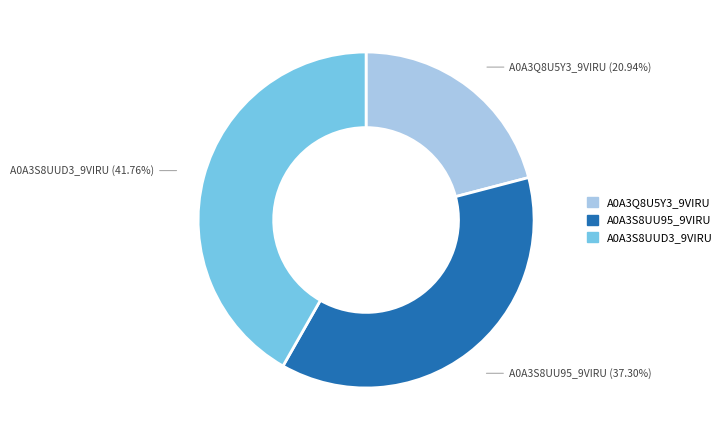

Which has a higher value, A0A3S8UU95_9VIRU or A0A3S8UUD3_9VIRU?

A0A3S8UUD3_9VIRU